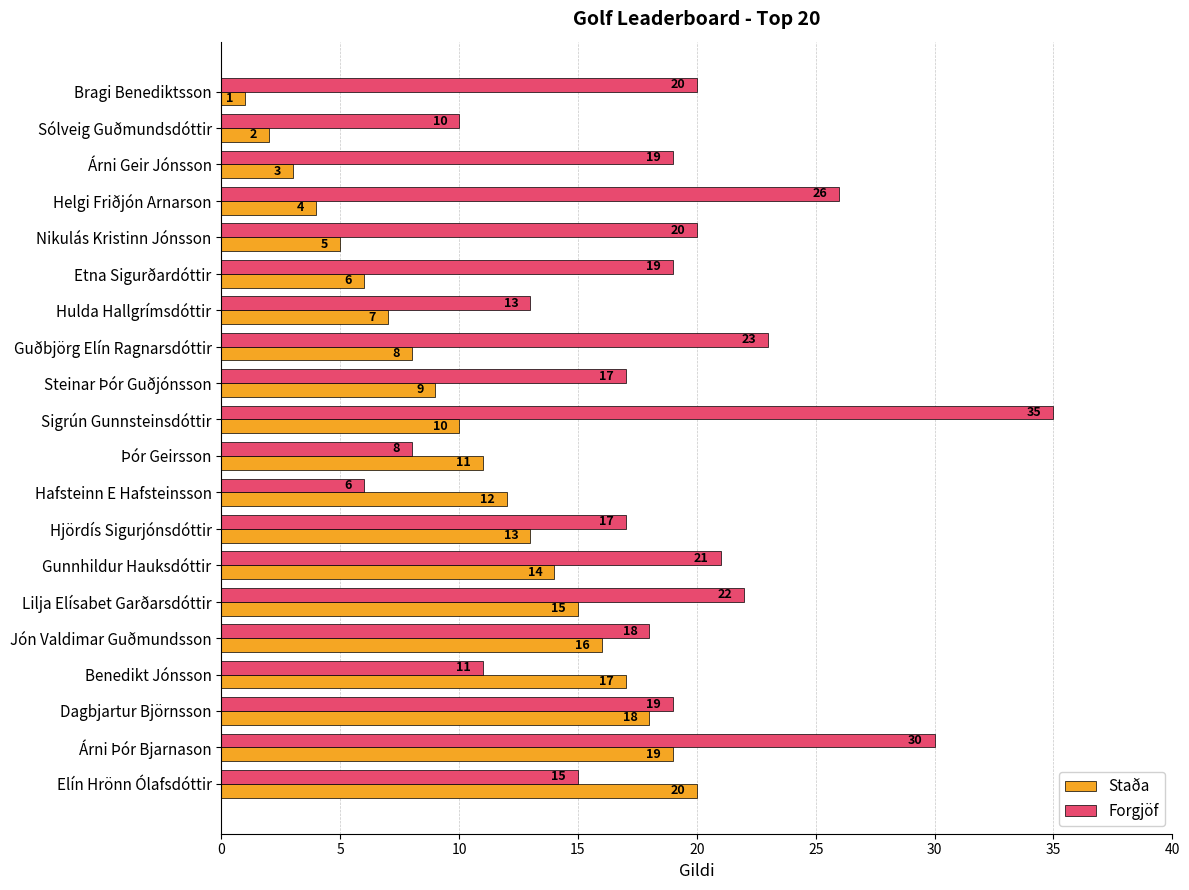

Is the value of Staða at Steinar Þór Guðjónsson greater than the value of Forgjöf at Nikulás Kristinn Jónsson?

No